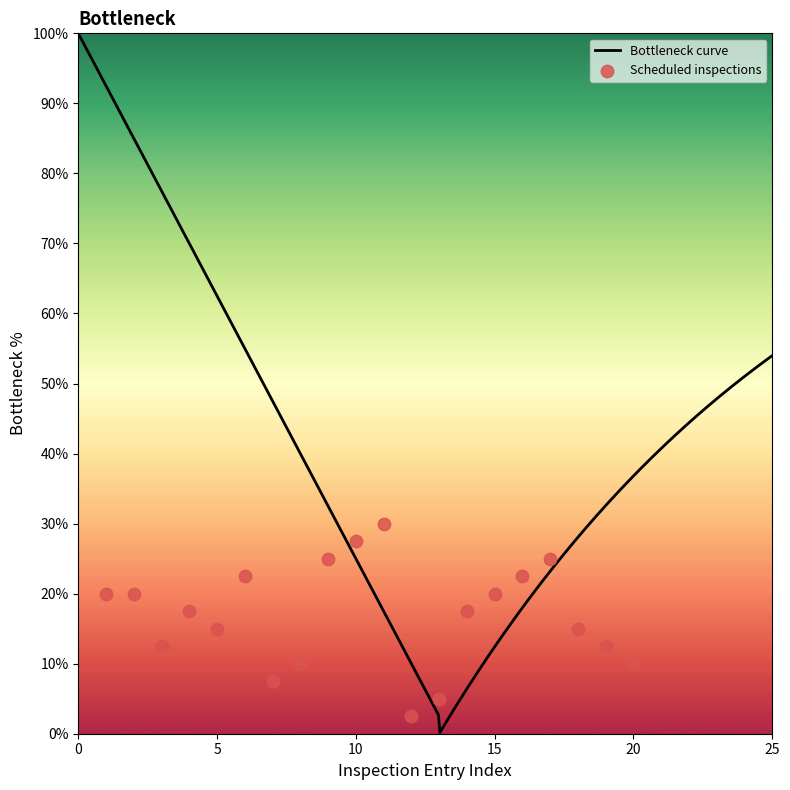

Approximately how many times larger is the value at 4 compared to 2?

0.9